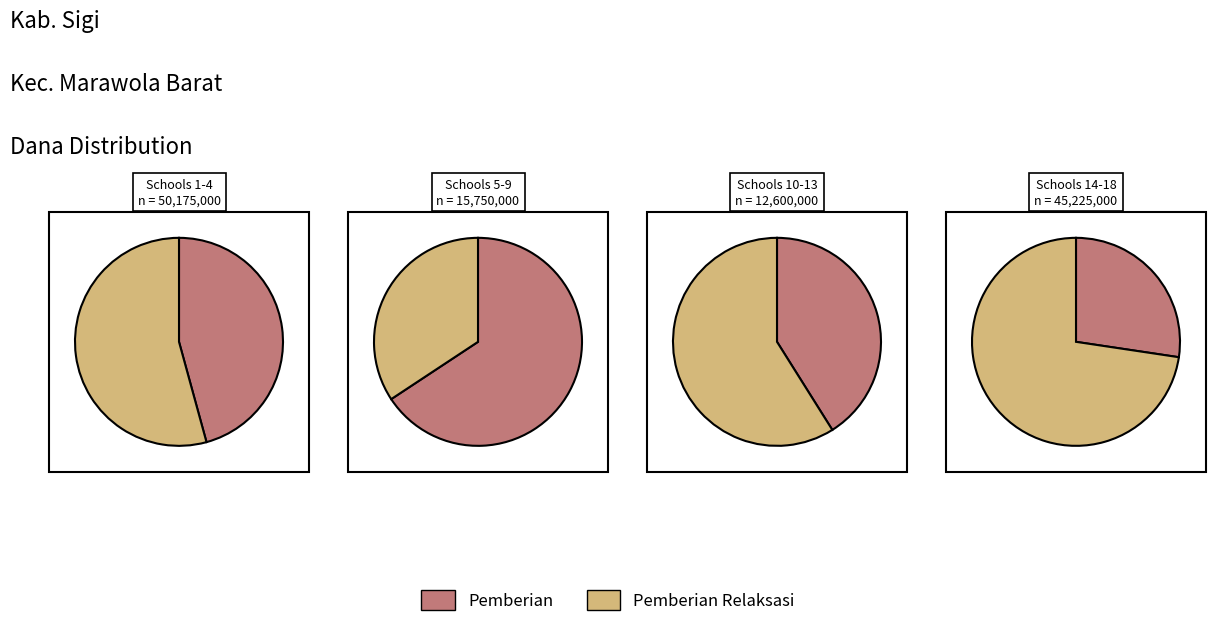

Which series has the widest spread of values?

Pemberian Relaksasi